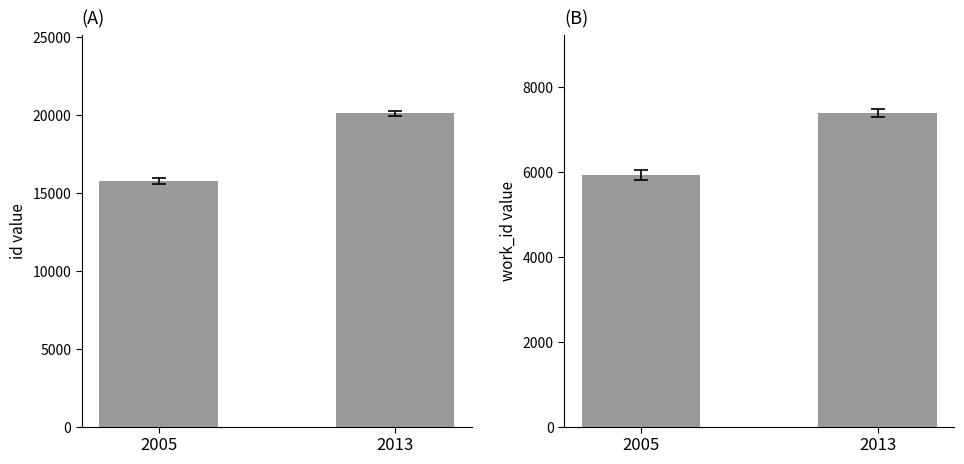

What is the average value of the work_id series?

6656